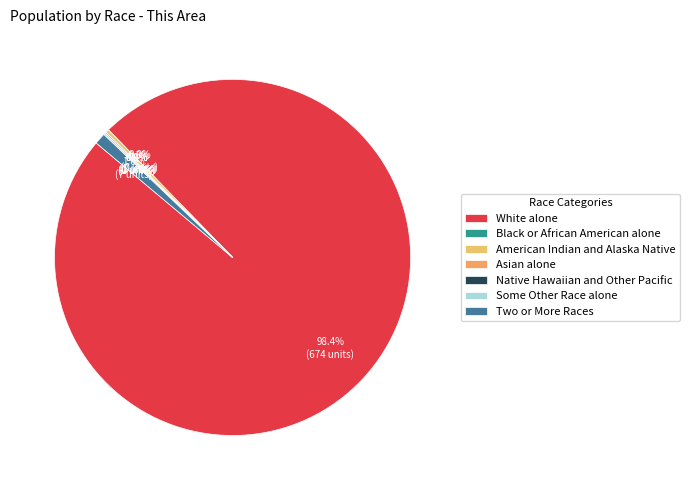

Combined, what portion of the pie is Native Hawaiian and Other Pacific and White alone?

98.4%